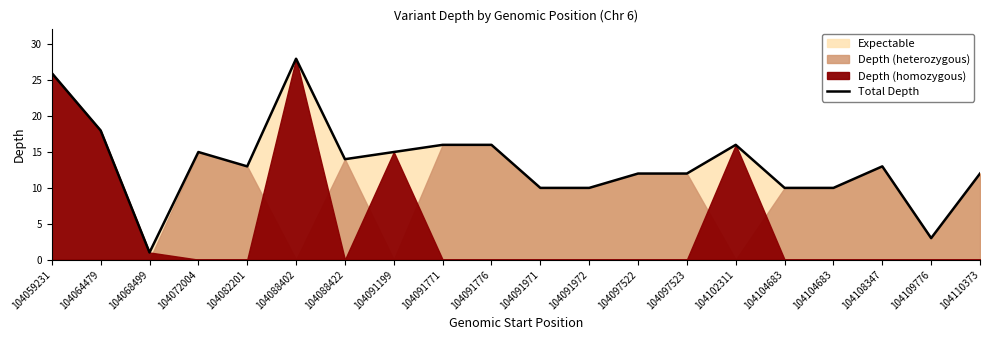

At which category does the data reach its first local peak?

104072004